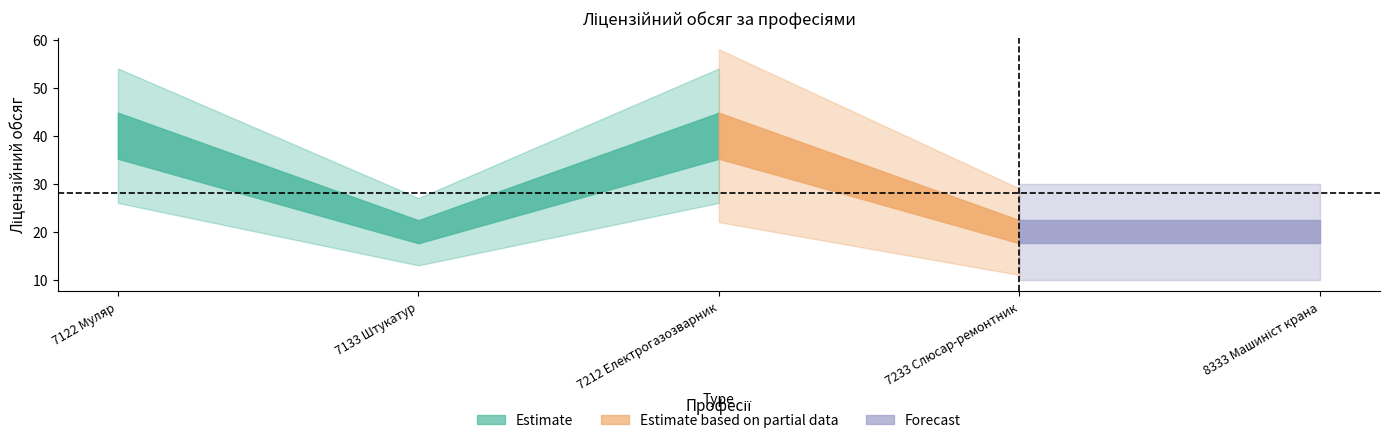

Rank the categories by value from highest to lowest.

7122 Муляр, 7212 Електрогазозварник, 7133 Штукатур, 7233 Слюсар-ремонтник, 8333 Машиніст крана